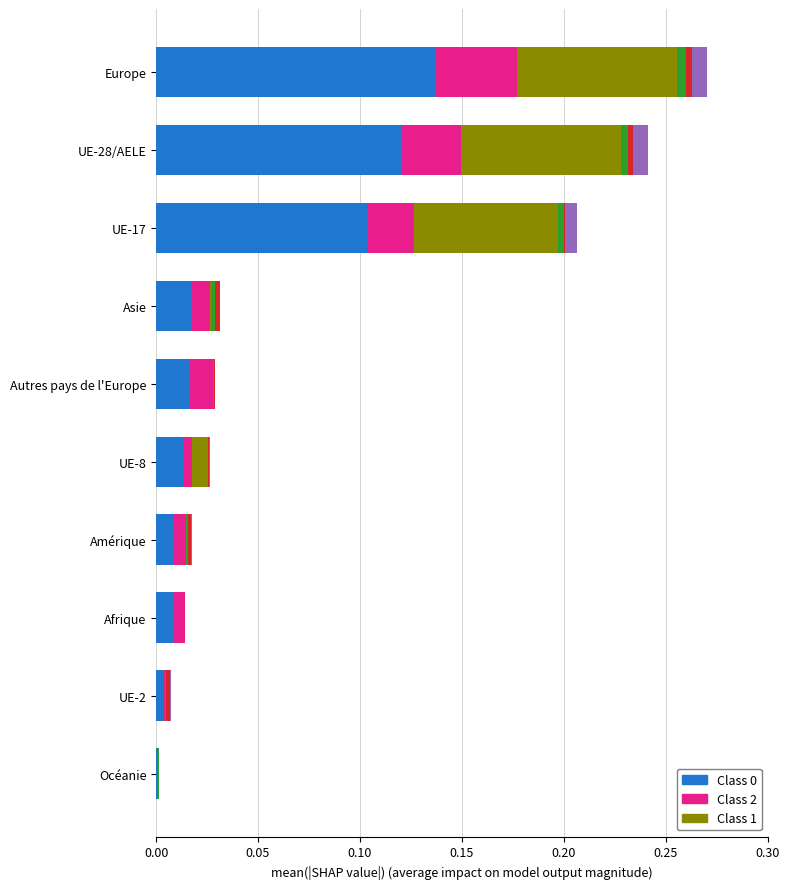

Count the number of data series in this chart.

6